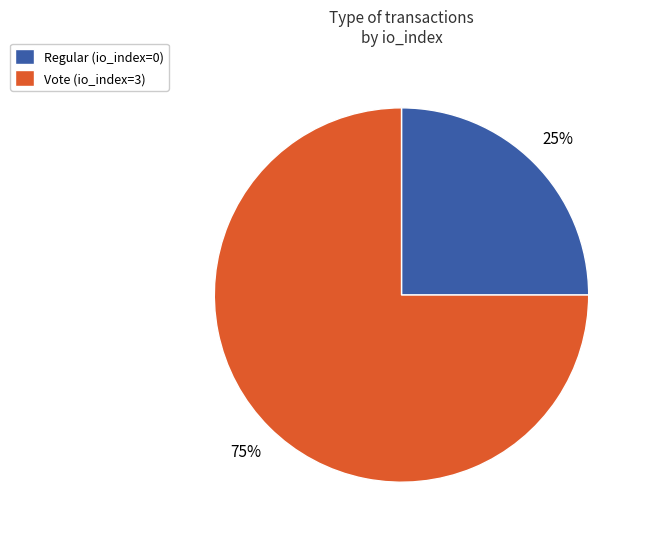

Which slice is the smallest?

Regular